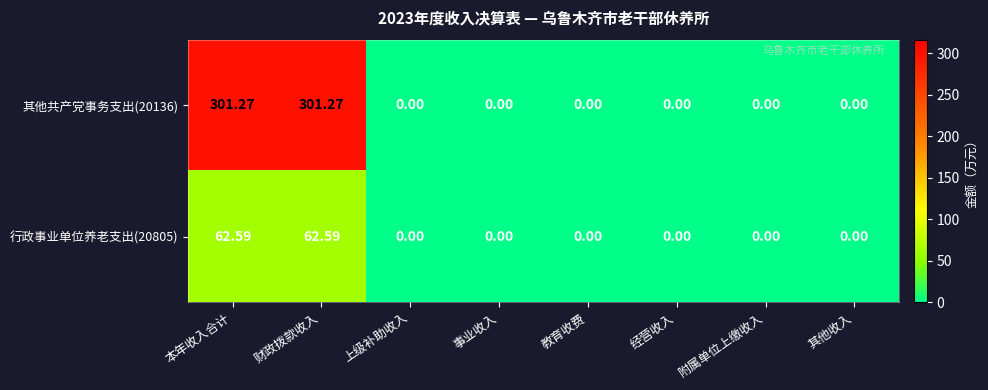

Which has a higher value, 其他收入 or 财政拨款收入?

财政拨款收入